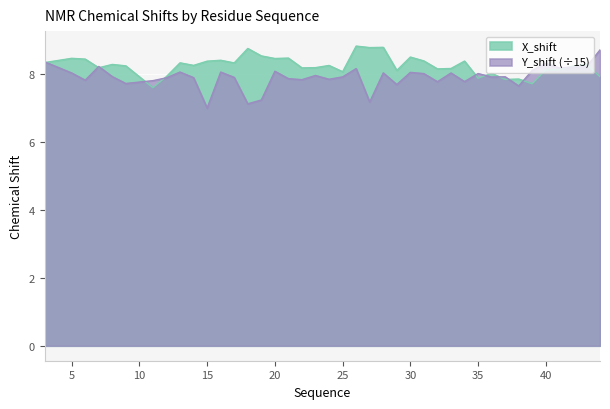

What are all the series names shown in the legend?

X_shift, Y_shift (÷15)